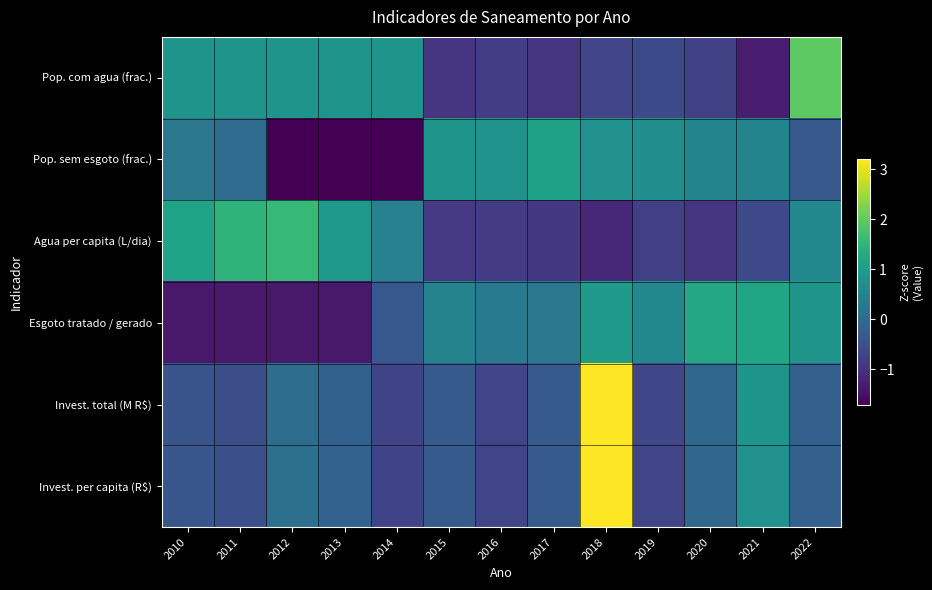

At which category is the sum across all series the highest?

2018